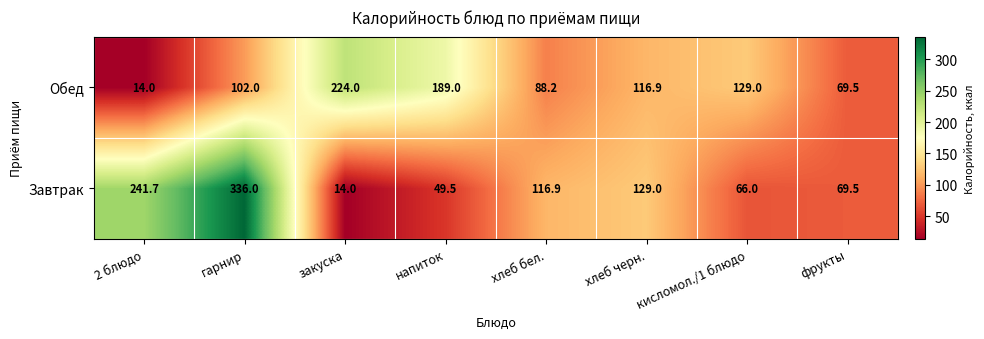

List the labels in order of Завтрак value, smallest first.

закуска, напиток, кисломол./1 блюдо, фрукты, хлеб бел., хлеб черн., 2 блюдо, гарнир